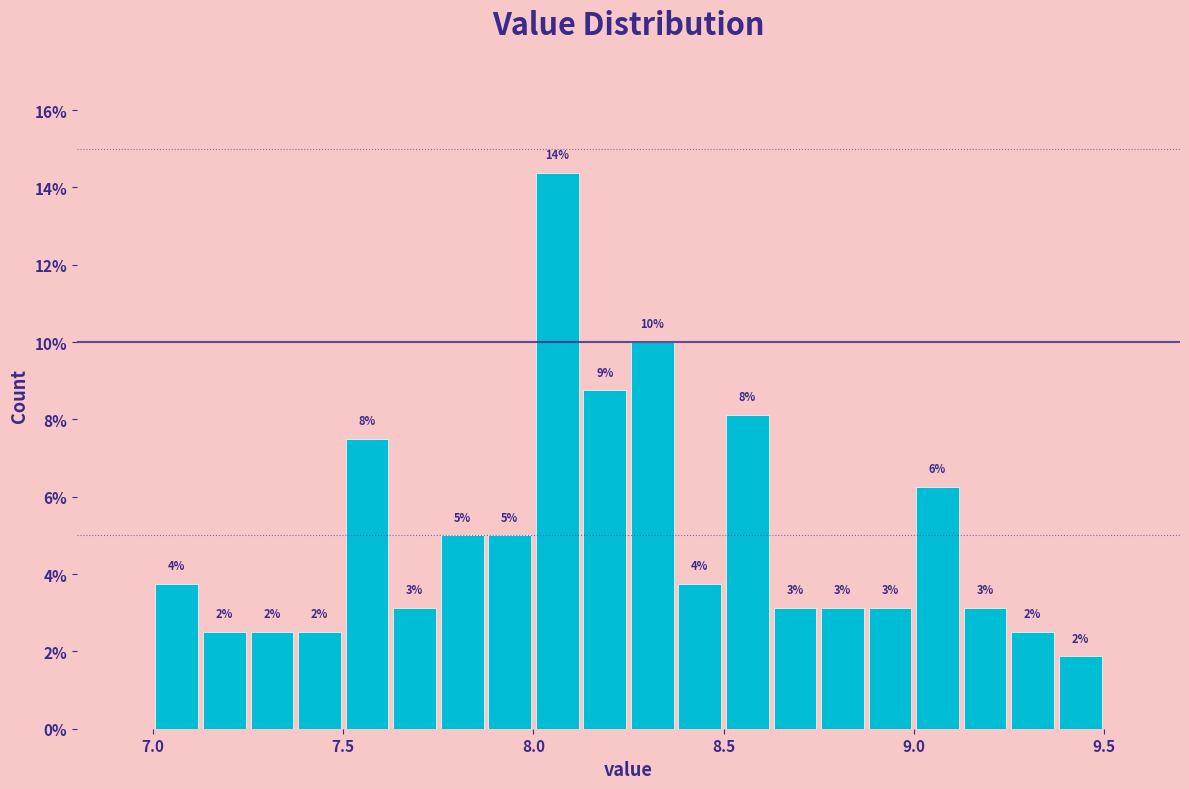

Around what value on the x-axis is the tallest bar? Give the approximate position of its centre, as read against the axis.

8.05